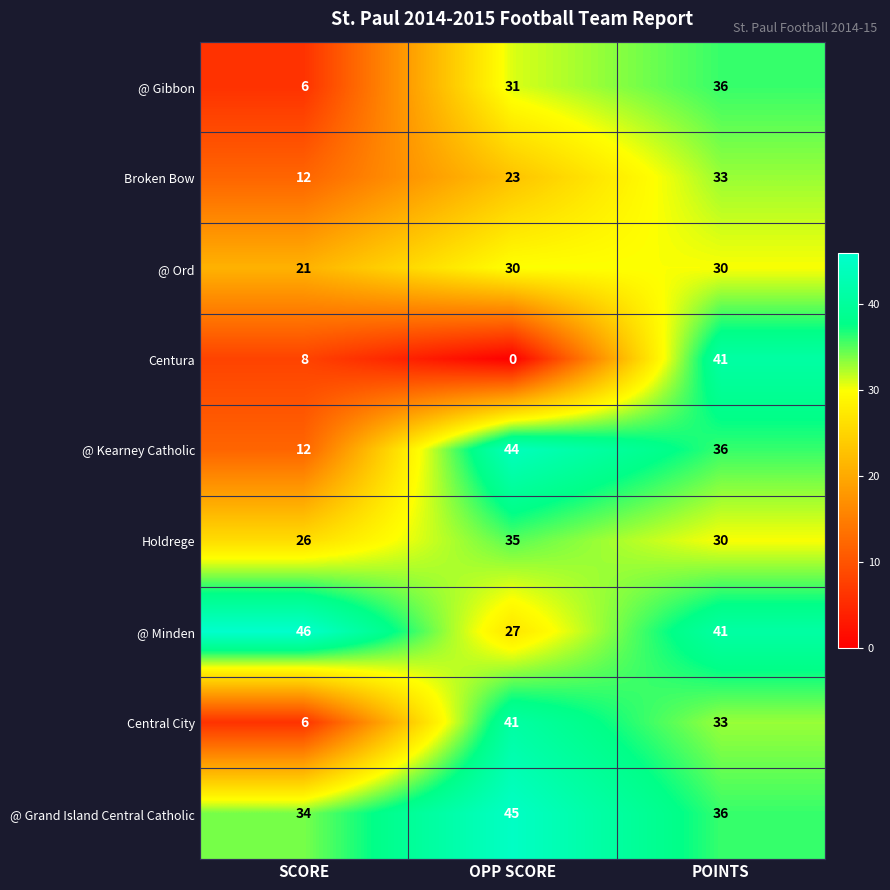

What is the sum of the Broken Bow values at OPP SCORE and POINTS?

56